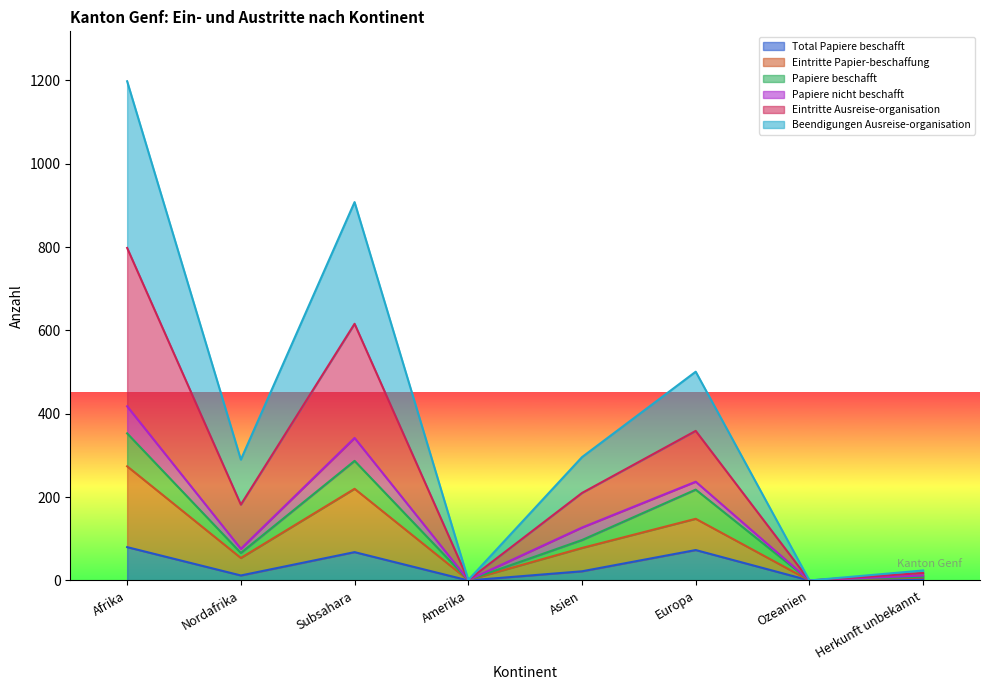

True or false: Total Papiere beschafft and Beendigungen Ausreise-organisation cross at least once.

False